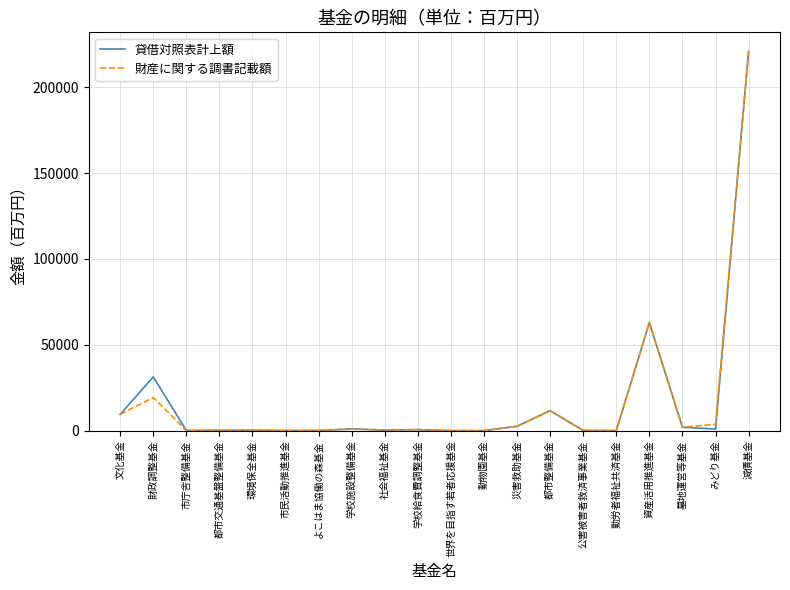

What position from the left is 環境保全基金?

5